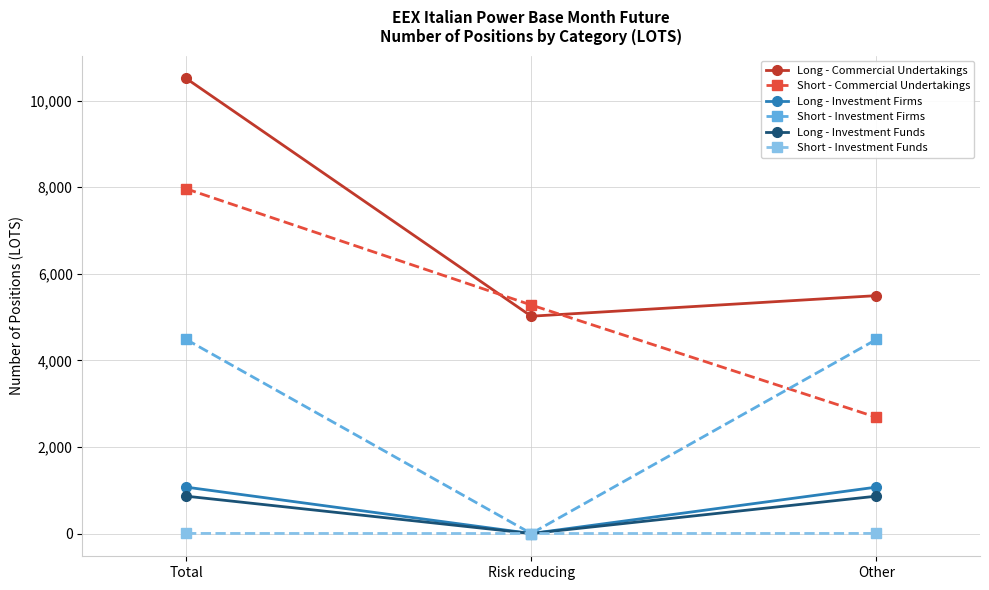

Which series has the largest total across all categories?

Long - Commercial Undertakings